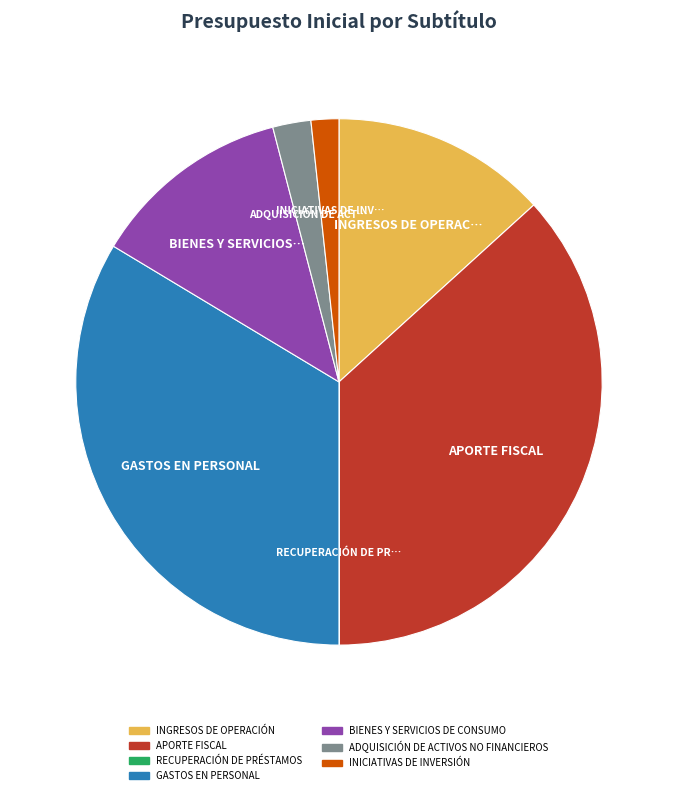

Which category has the biggest portion of the pie?

APORTE FISCAL